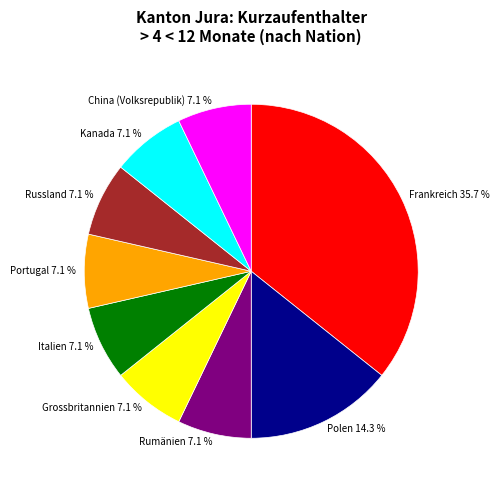

Is it true that Portugal is 1% of the pie?

False